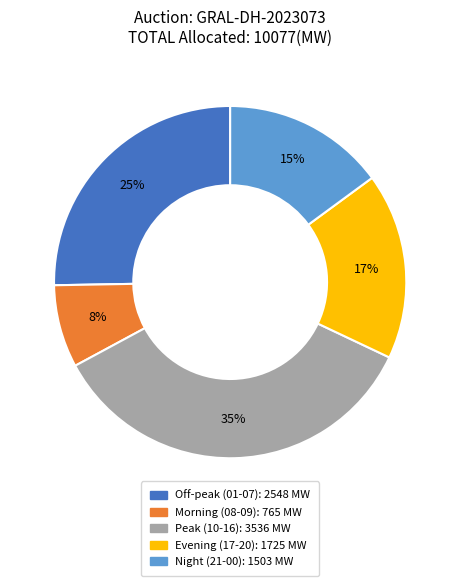

Does any single category account for the majority?

No